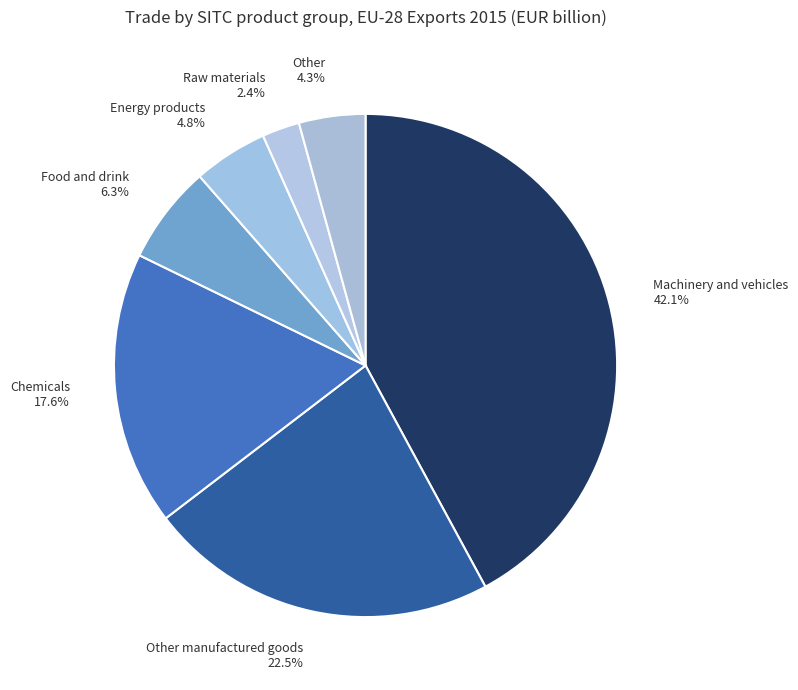

Rank the categories by value from highest to lowest.

Machinery and vehicles 42.1%, Other manufactured goods 22.5%, Chemicals 17.6%, Food and drink 6.3%, Energy products 4.8%, Other 4.3%, Raw materials 2.4%